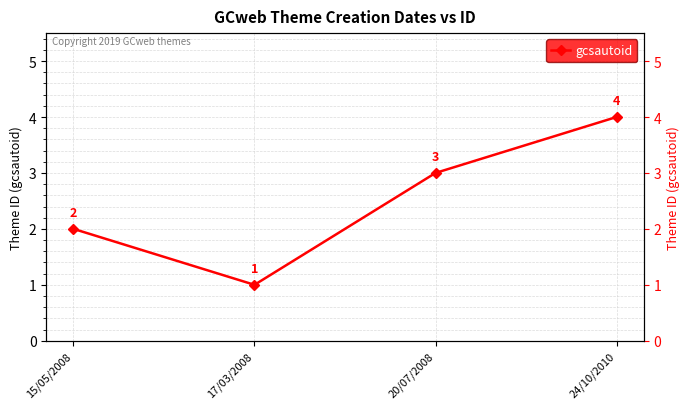

Where is the first local minimum?

17/03/2008